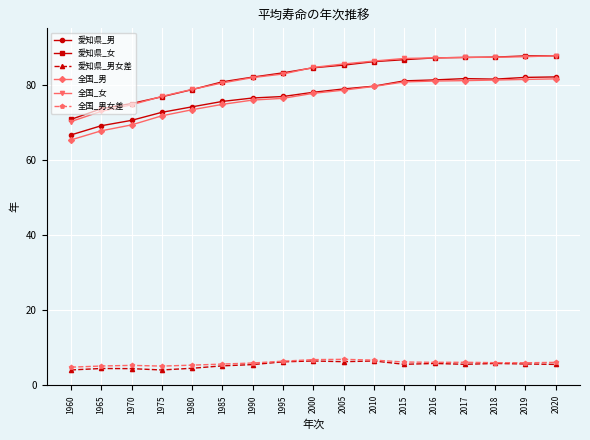

Is it true that 愛知県_男 equals 76.9 at 1995?

True